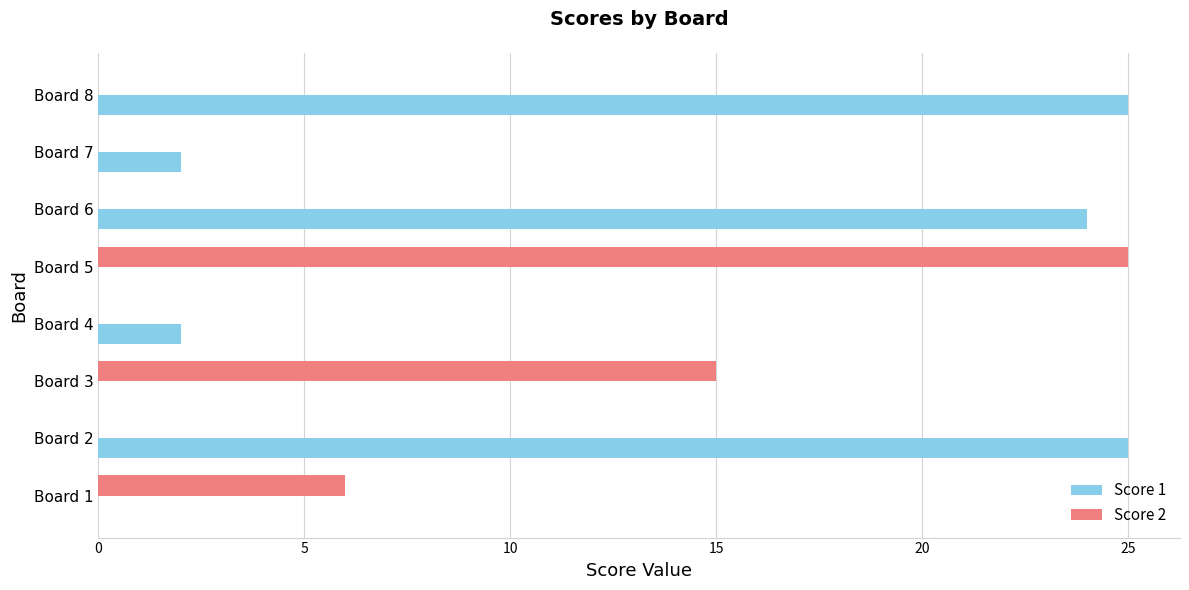

Is the value of Score 2 at Board 3 greater than the value of Score 1 at Board 3?

Yes